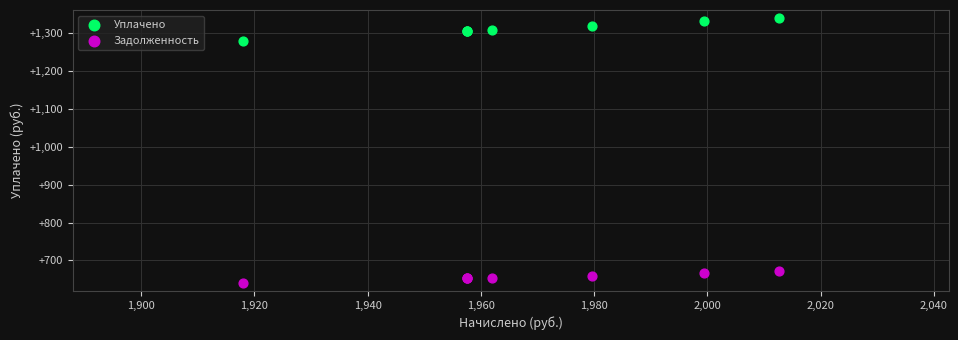

Which series has the widest spread of Y values?

Уплачено